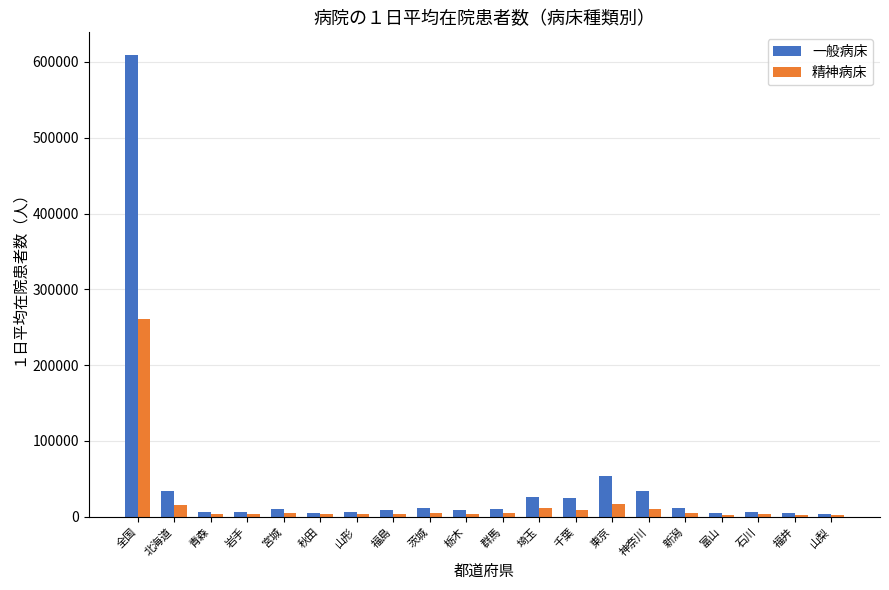

What is the greatest value displayed?

608636